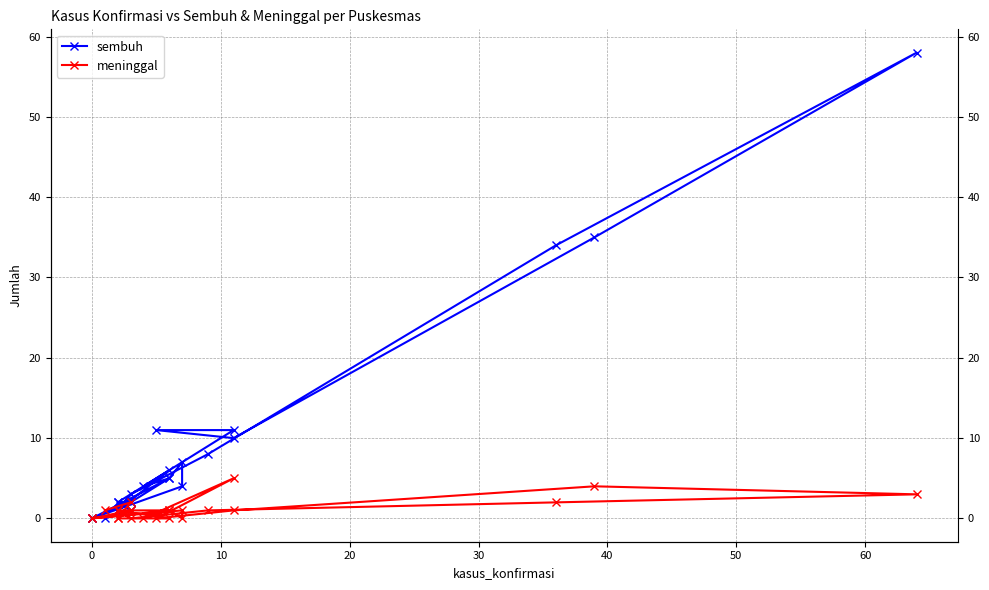

Is this an area chart (filled region under the line)?

No